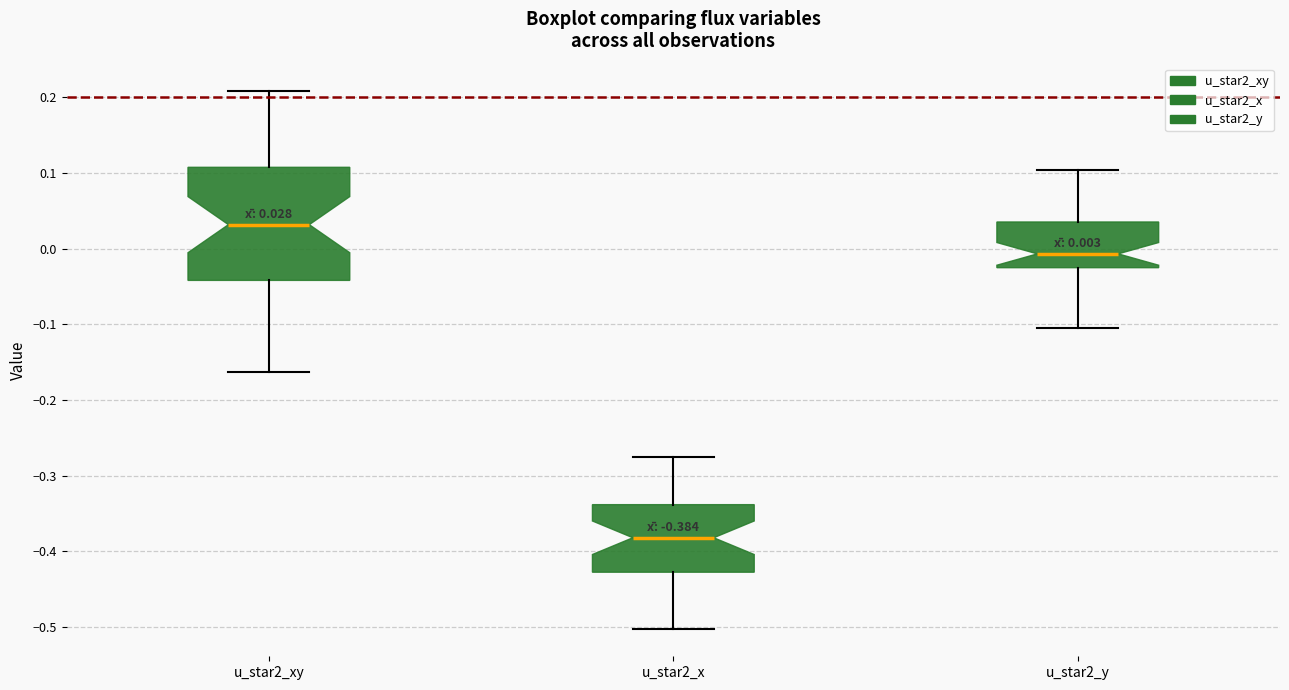

Which box is the tallest, from its lower edge to its upper edge?

u_star2_xy